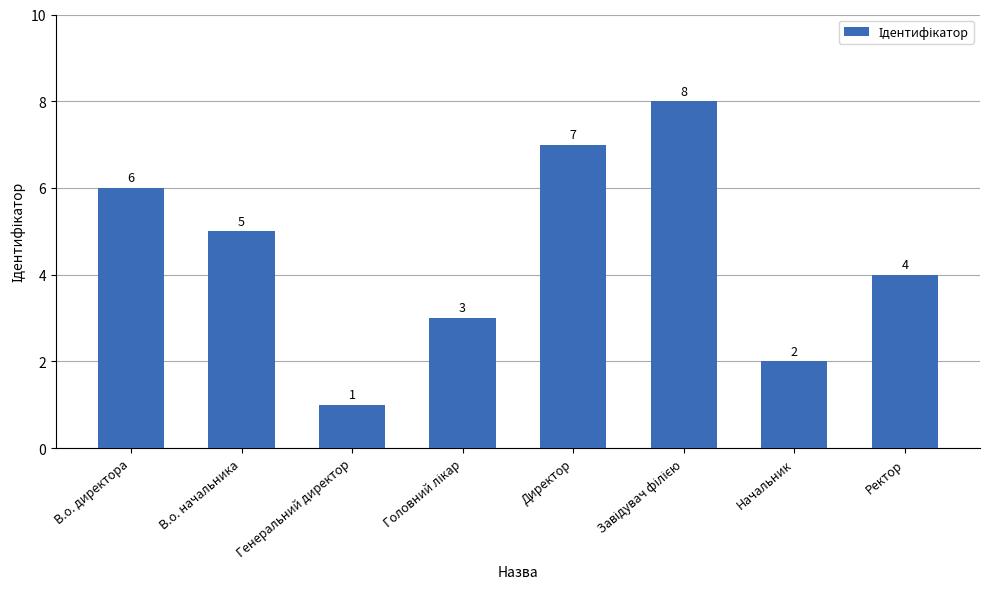

At which label is the value closest to 4?

Ректор